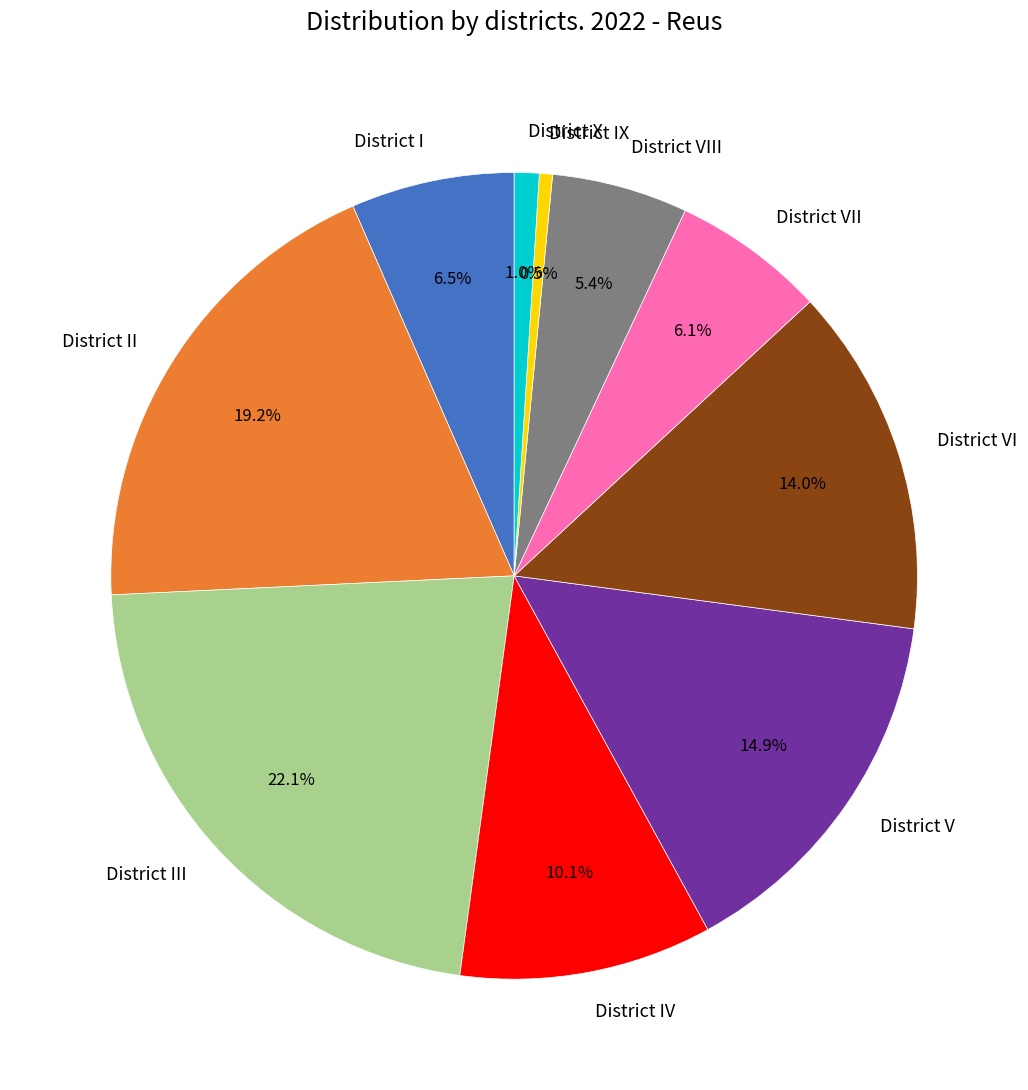

To the nearest percent, what is the average slice percentage?

10%